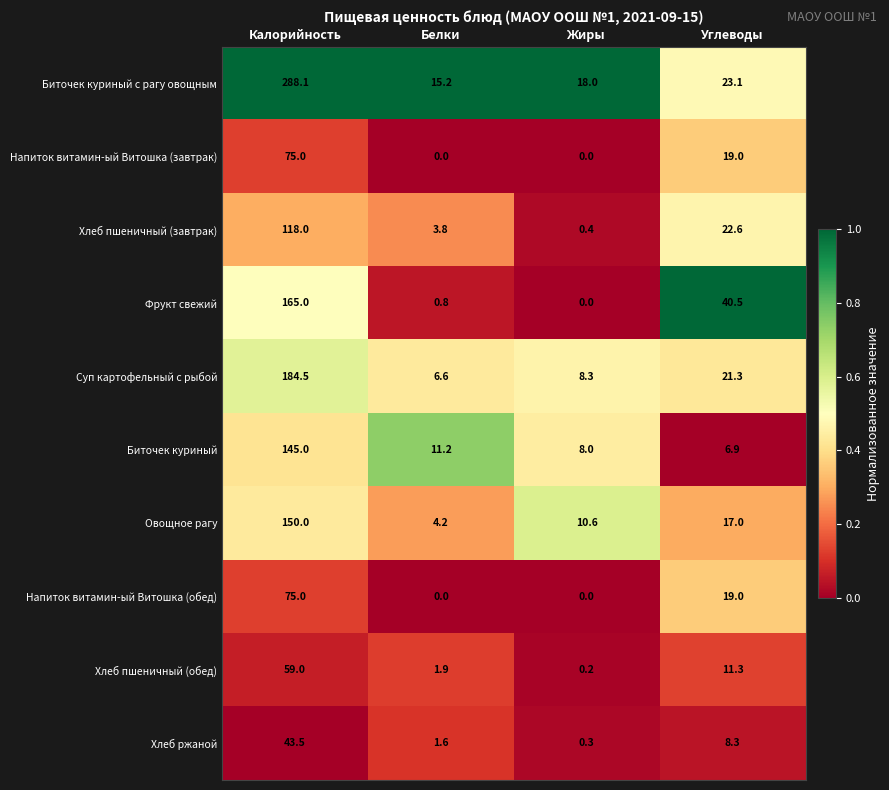

What is the greatest value displayed?

288.1